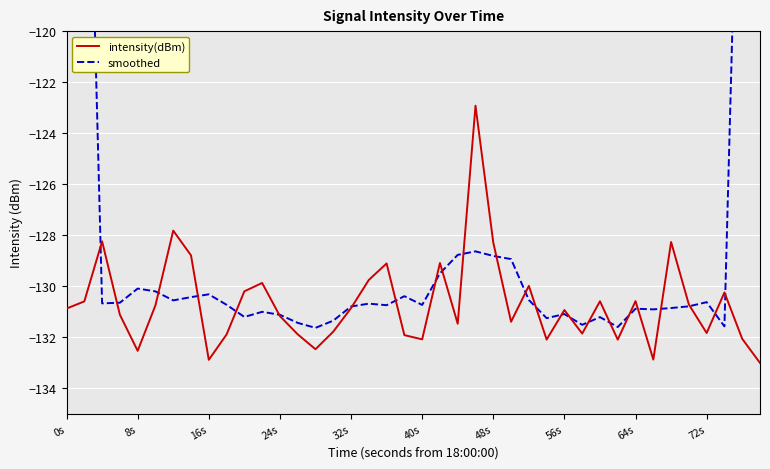

What is the minimum value for intensity(dBm)?

-133.0